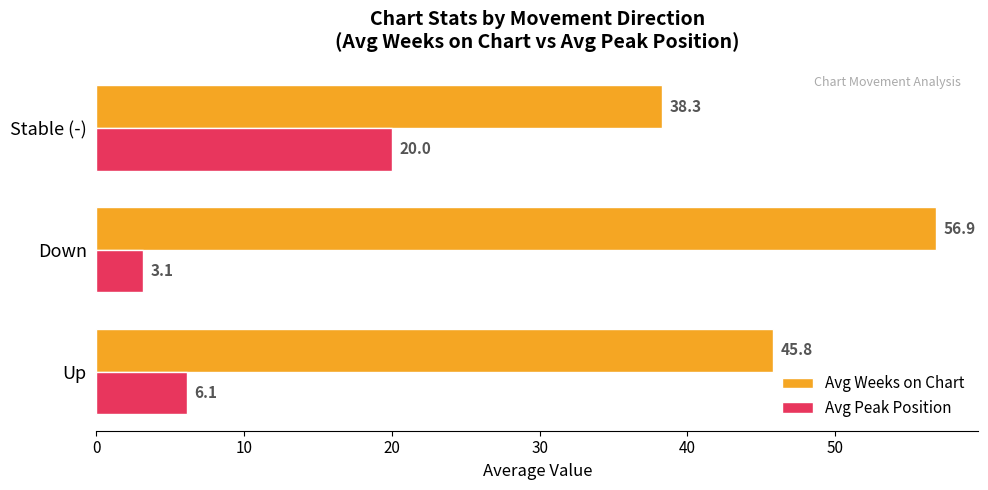

Which series has the widest spread of values?

Avg Weeks on Chart